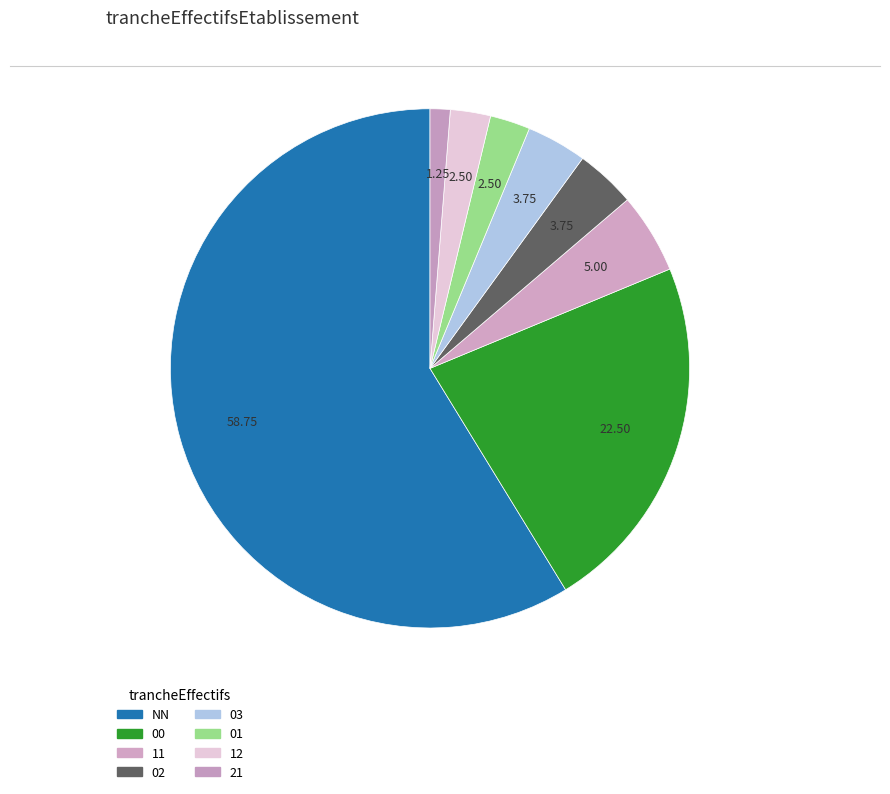

Which has a higher value, 02 or 12?

02